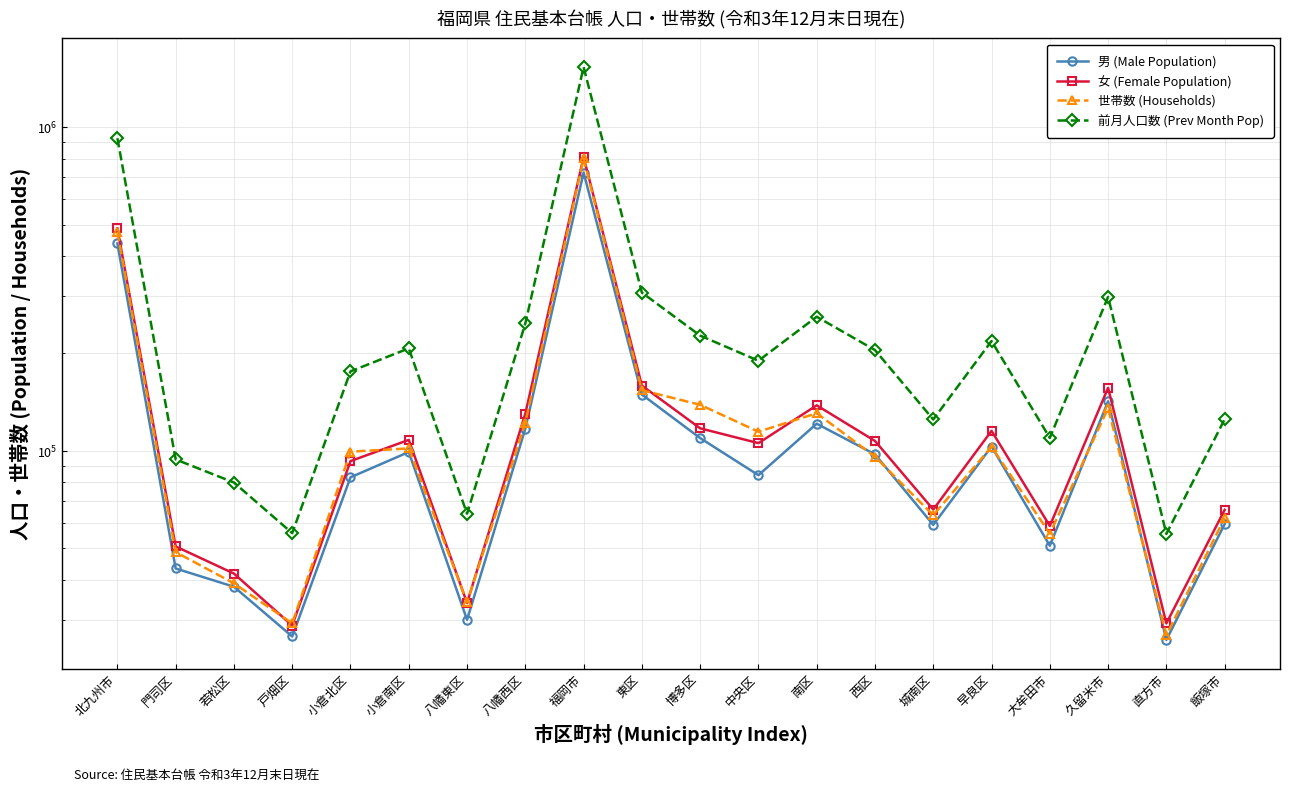

At which category does 前月人口数 (Prev Month Pop) reach its first local valley?

戸畑区